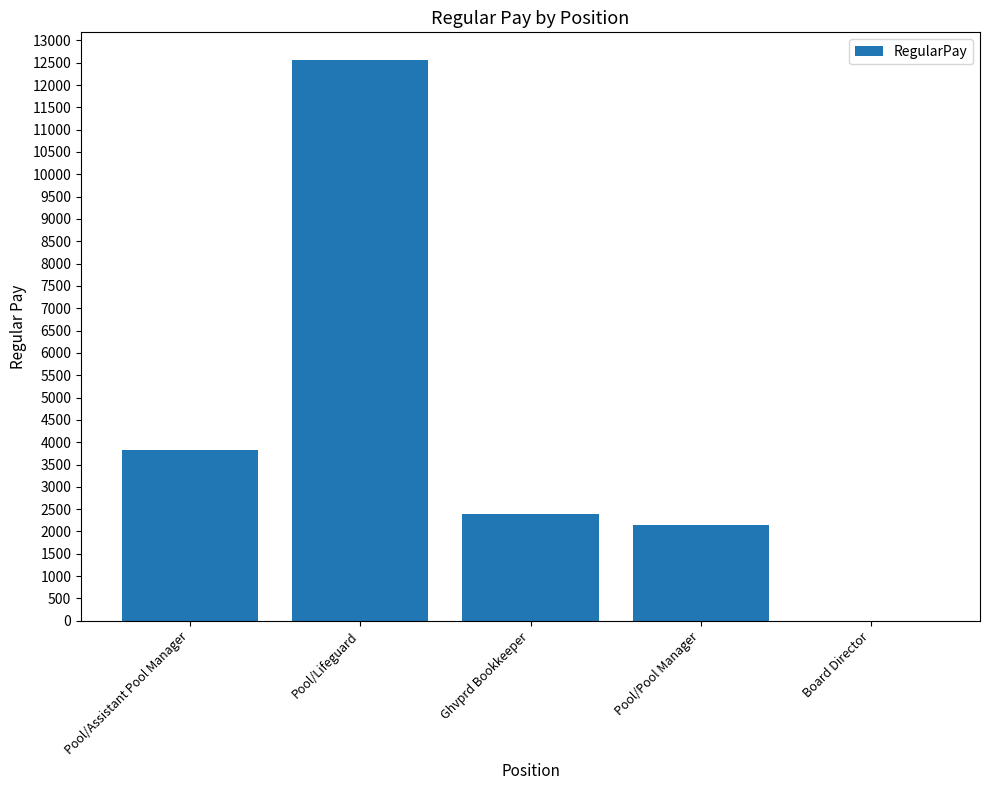

Which has a higher value, Ghvprd Bookkeeper or Pool/Assistant Pool Manager?

Pool/Assistant Pool Manager